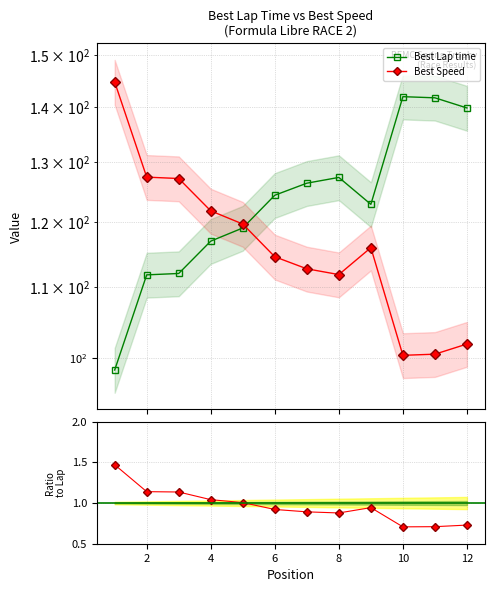

How many data points in Best Speed are less than 115?

6